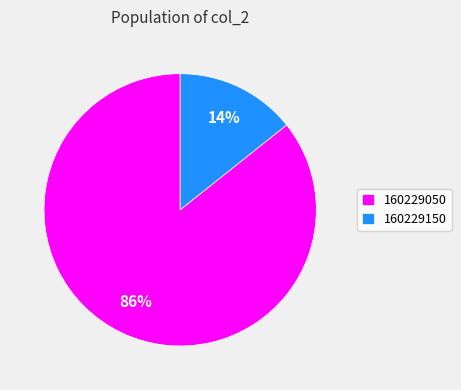

How many segments does this pie chart have?

2